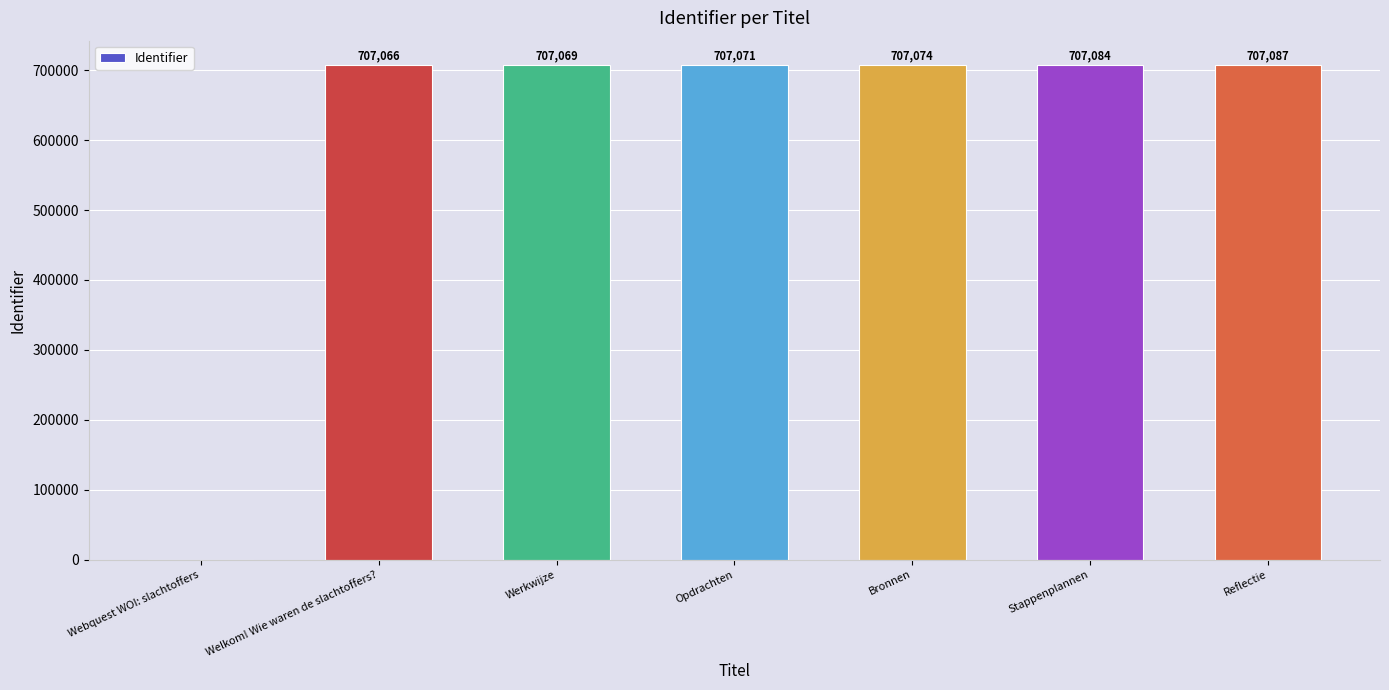

Reading left to right, list all the values displayed in this chart.

Webquest WOI: slachtoffers=0	Welkom! Wie waren de slachtoffers?=707066	Werkwijze=707069	Opdrachten=707071	Bronnen=707074	Stappenplannen=707084	Reflectie=707087